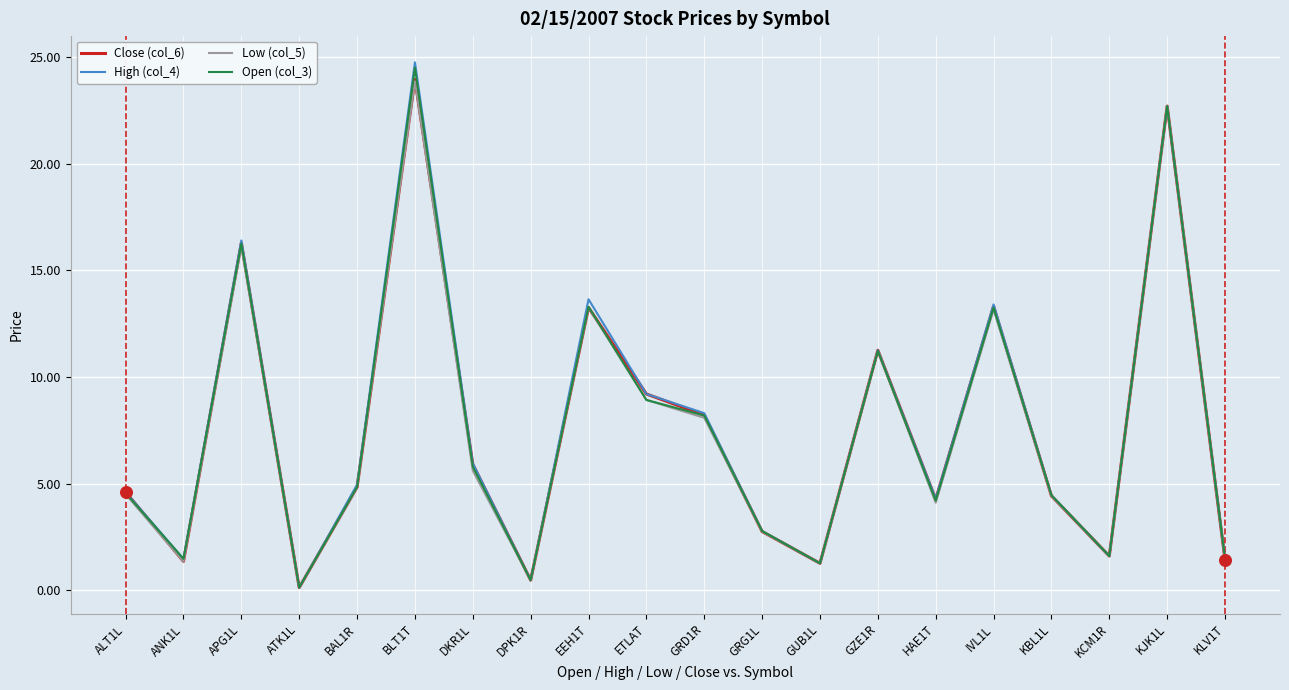

Which series has the widest spread of values?

High (col_4)